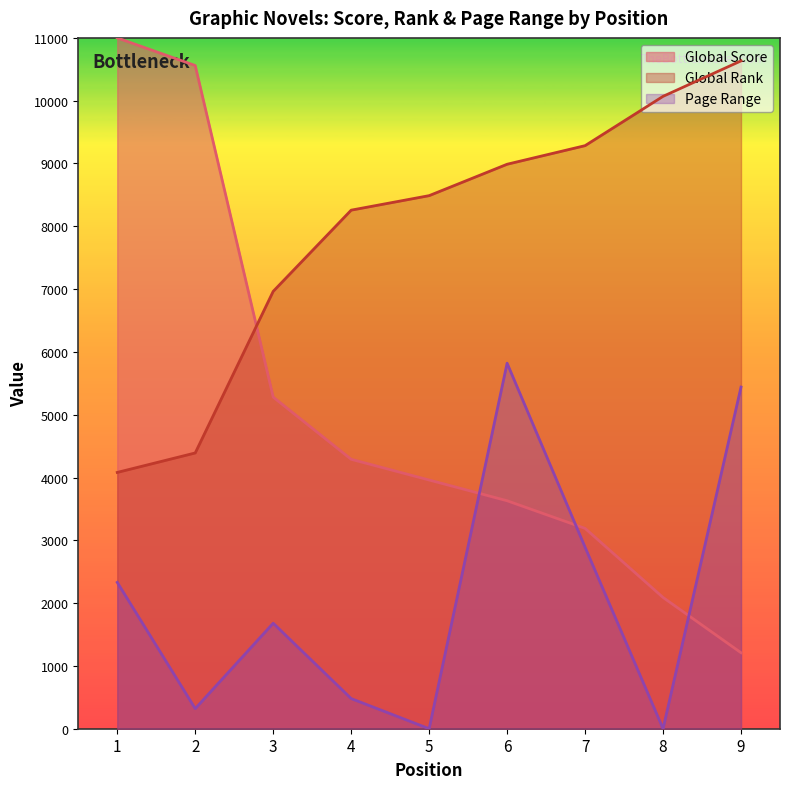

Which series changed the most between 1 and 2?

Page Range